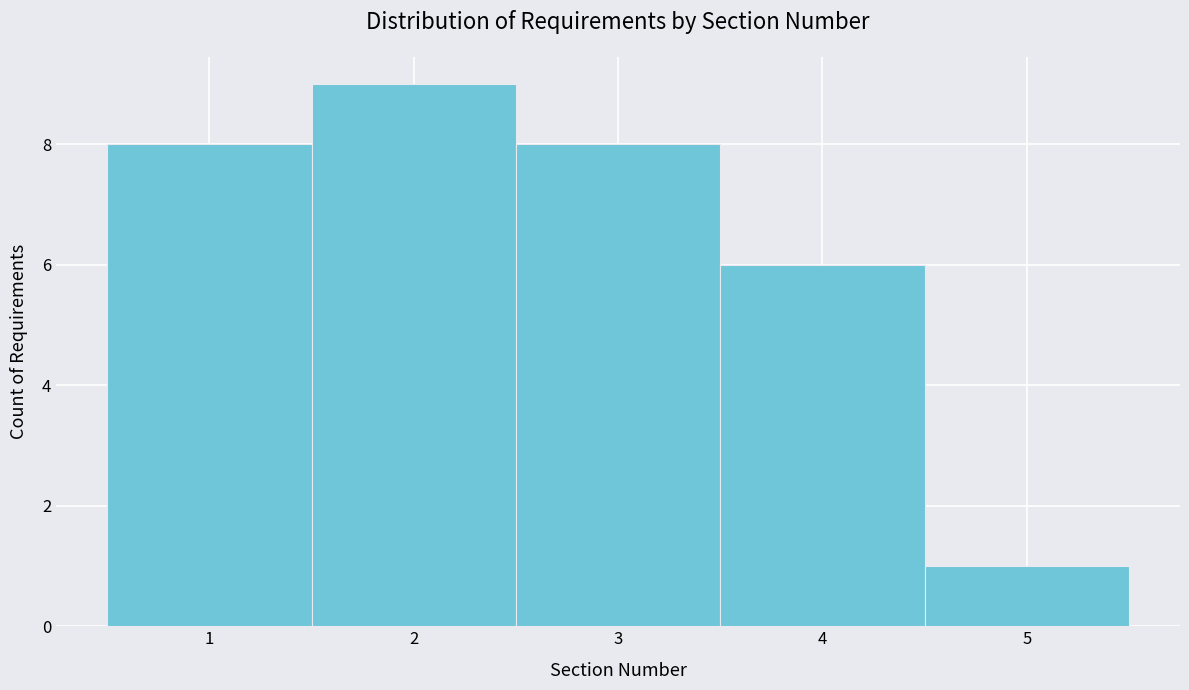

What is the height of the bar covering 1.5 to 2.5 on the x-axis? The values are not printed on the chart, so give them approximately, as read against the axis.

9